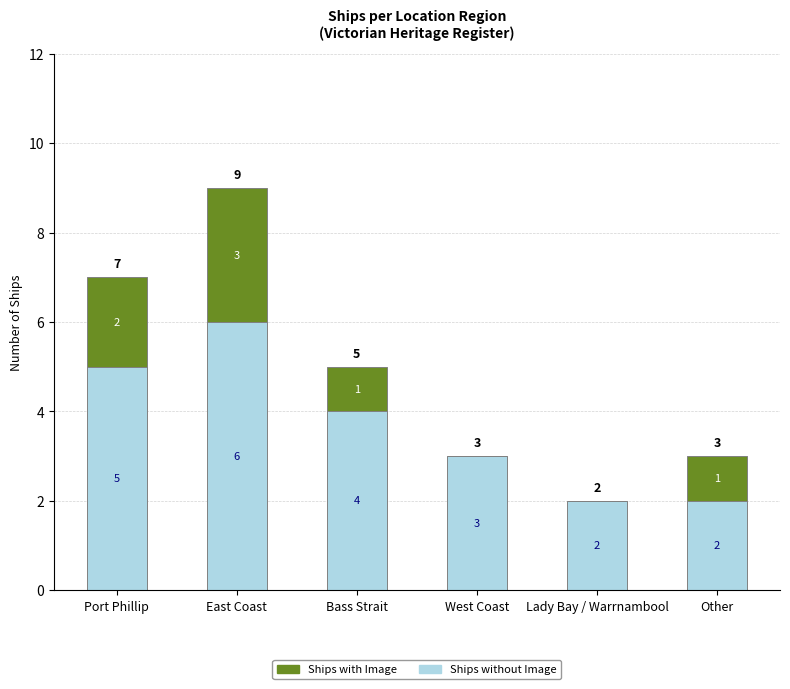

Reading left to right, list the values for the Ships without Image series.

Port Phillip=5	East Coast=6	Bass Strait=4	West Coast=3	Lady Bay / Warrnambool=2	Other=2